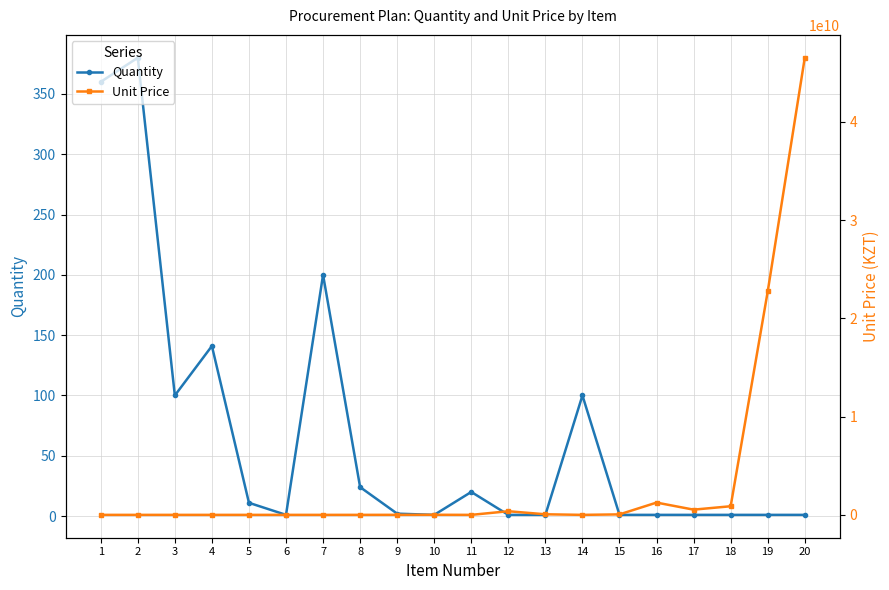

List the series in order of their peak value, lowest first.

Quantity, Unit Price